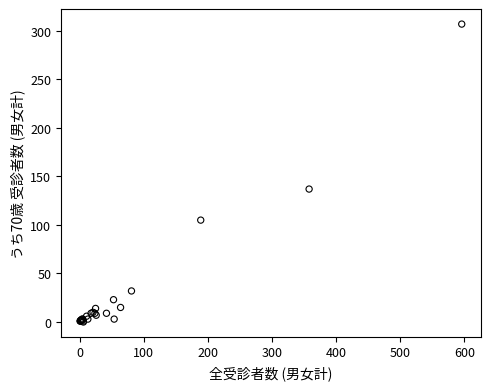

What Y value in the scatter plot is closest to 153?

137